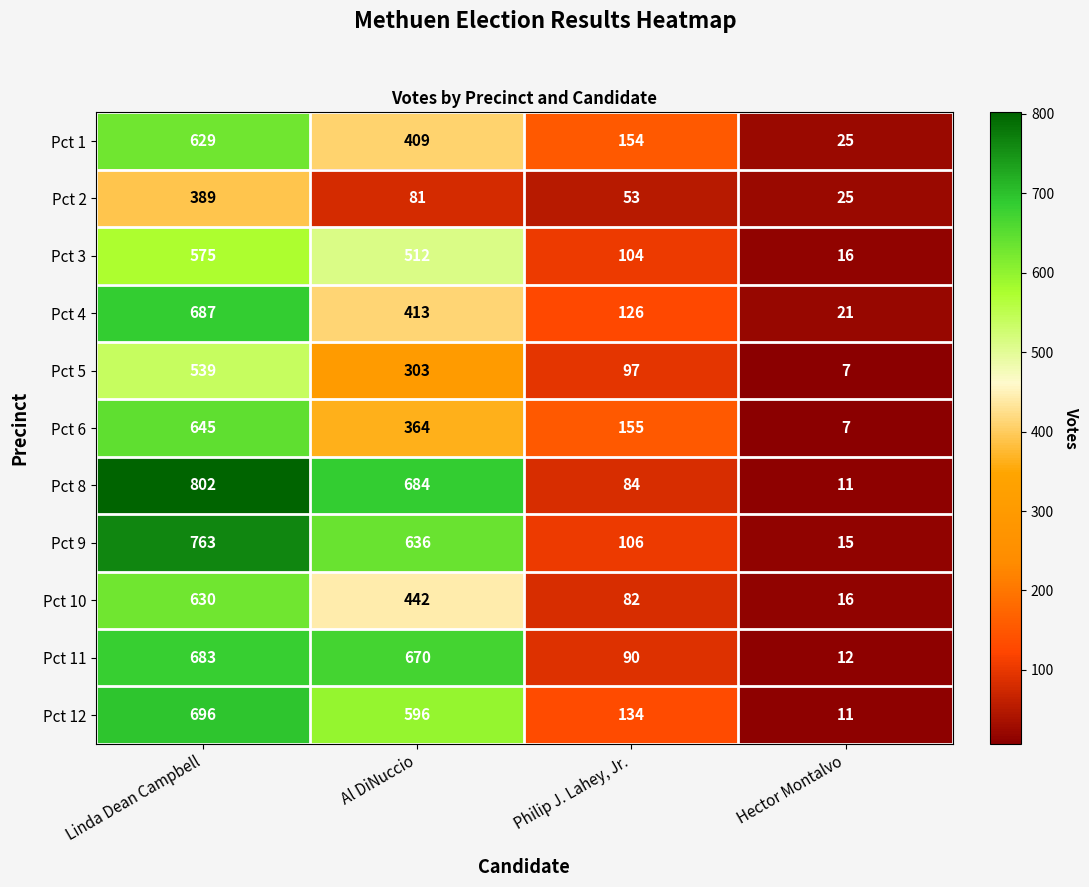

What is the minimum value shown in the chart?

7